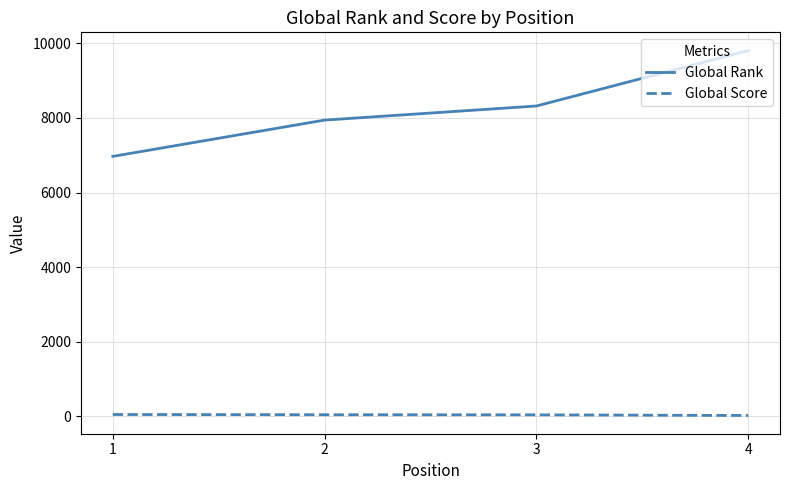

What is the sum of all Global Rank values?

33037